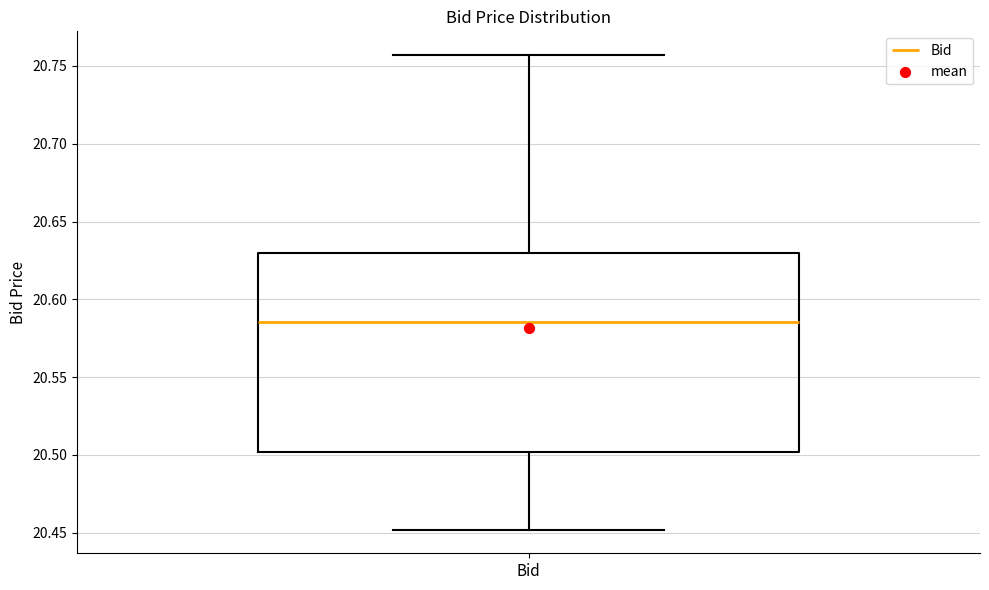

Read this box plot against the y-axis: the position of the median line, the range covered by the box, and the ends of both whiskers. The values are not printed on the chart, so give them approximately, as read against the axis.

median 20.585, box 20.500 to 20.630, whiskers 20.450 to 20.755